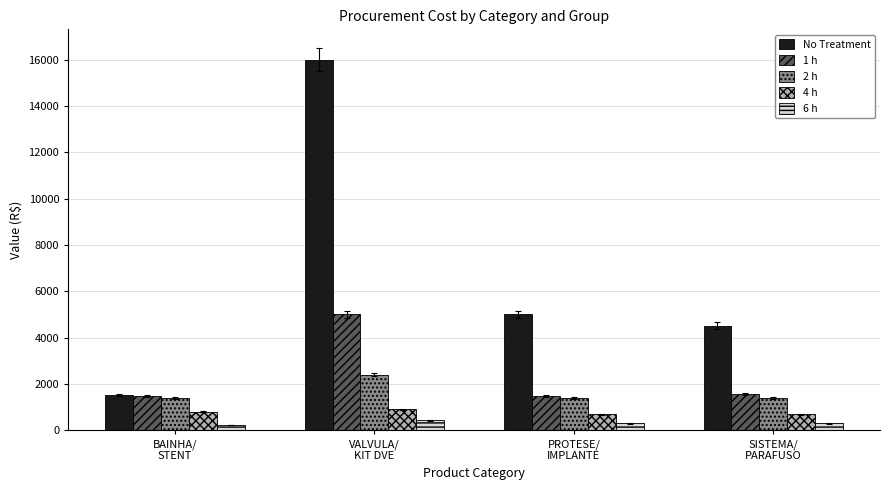

Count the 6 h values in the range 300 to 430.

3